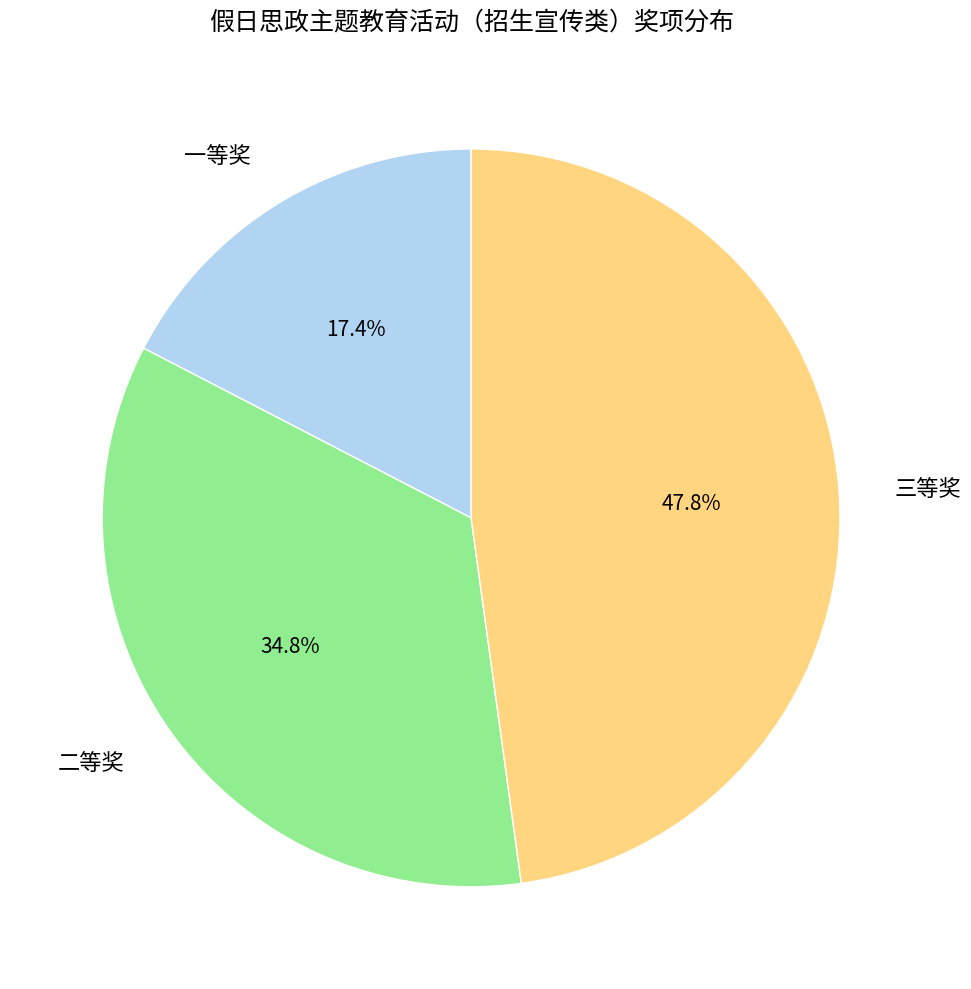

Which has a higher value, 二等奖 or 一等奖?

二等奖